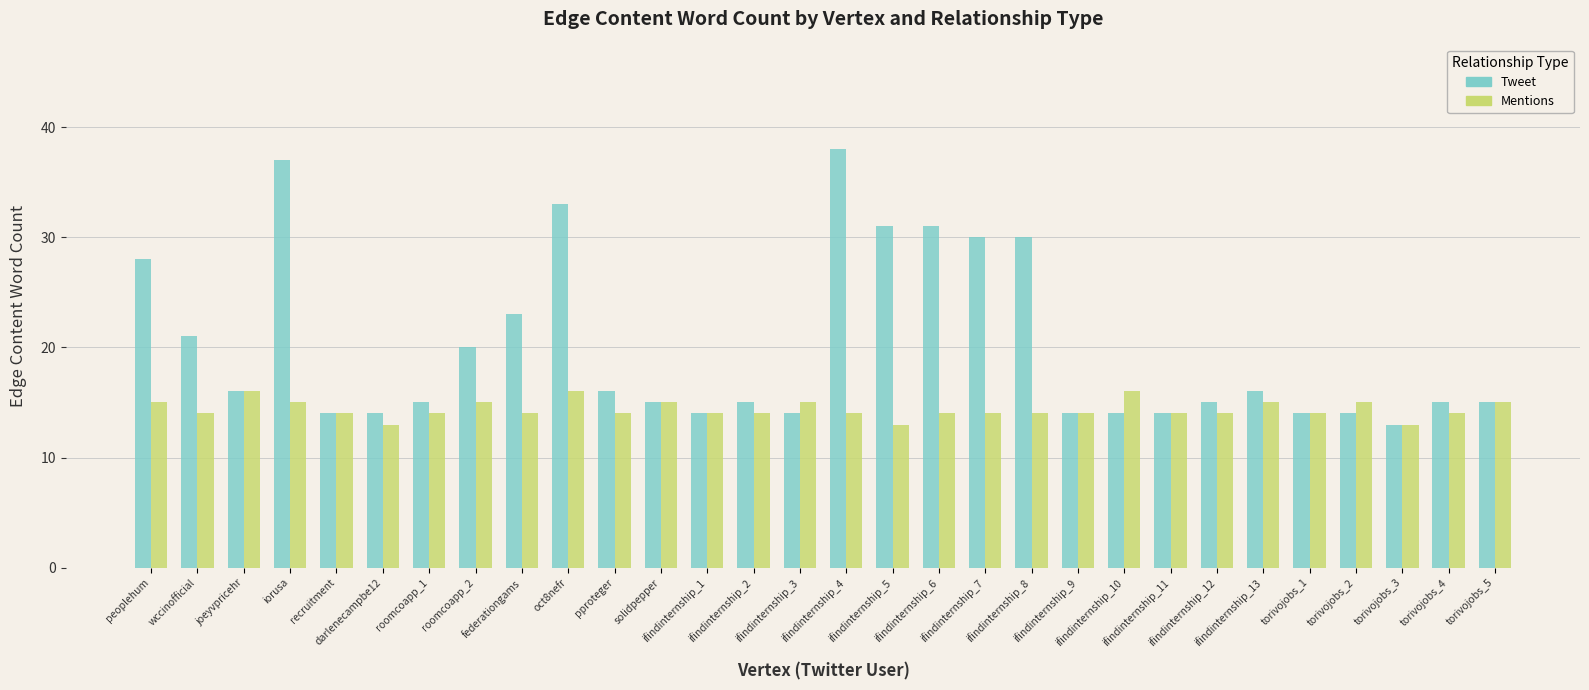

The value of Tweet at iorusa is 37. True or false?

True